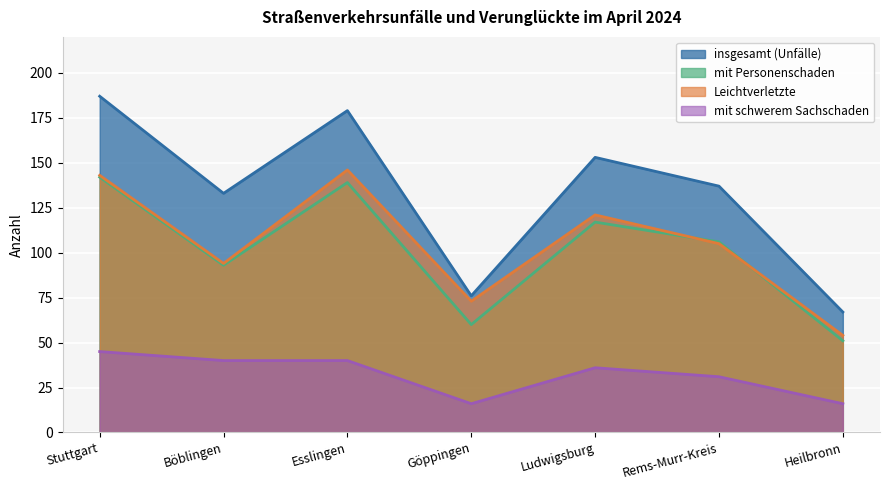

Which category has the highest value in the mit Personenschaden series?

Stuttgart